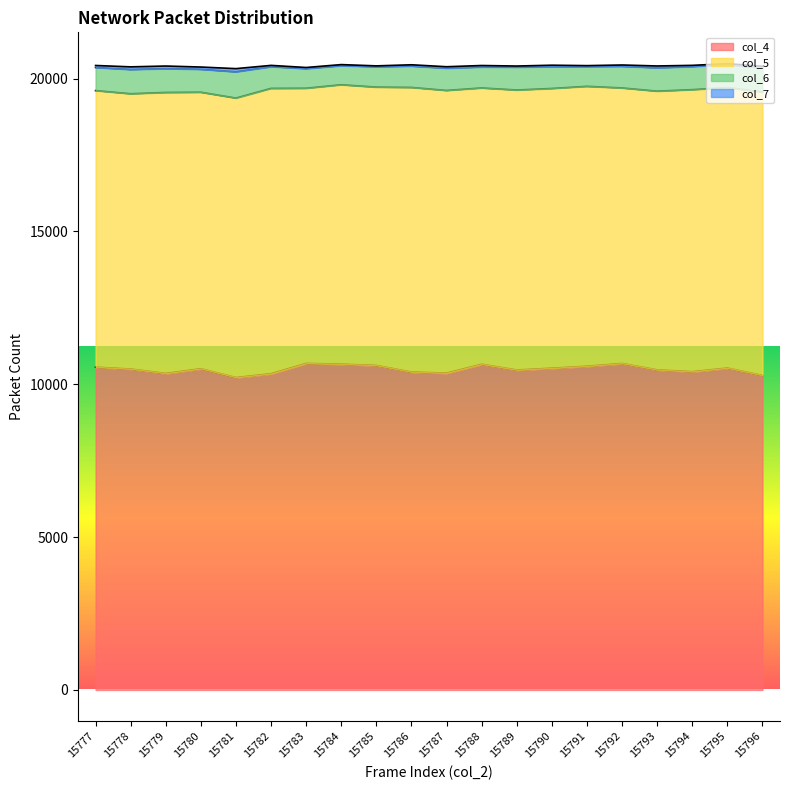

True or false: col_5 has more than 2 points higher than both neighbors.

True